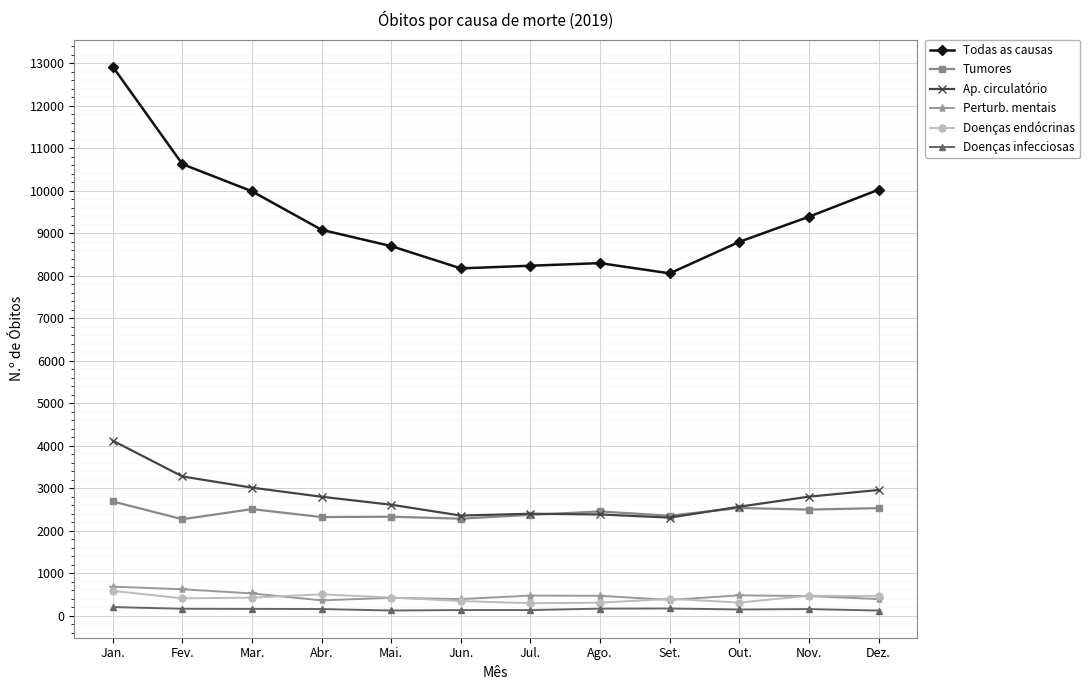

At which label does Tumores first exceed 2456?

Jan.